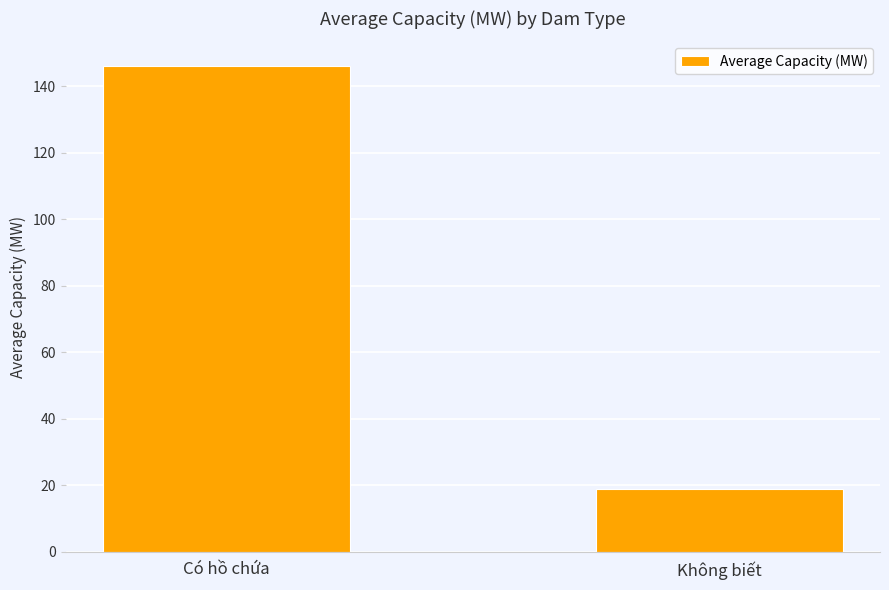

Reading right to left, transcribe all the data shown in this chart.

18.8	146.2